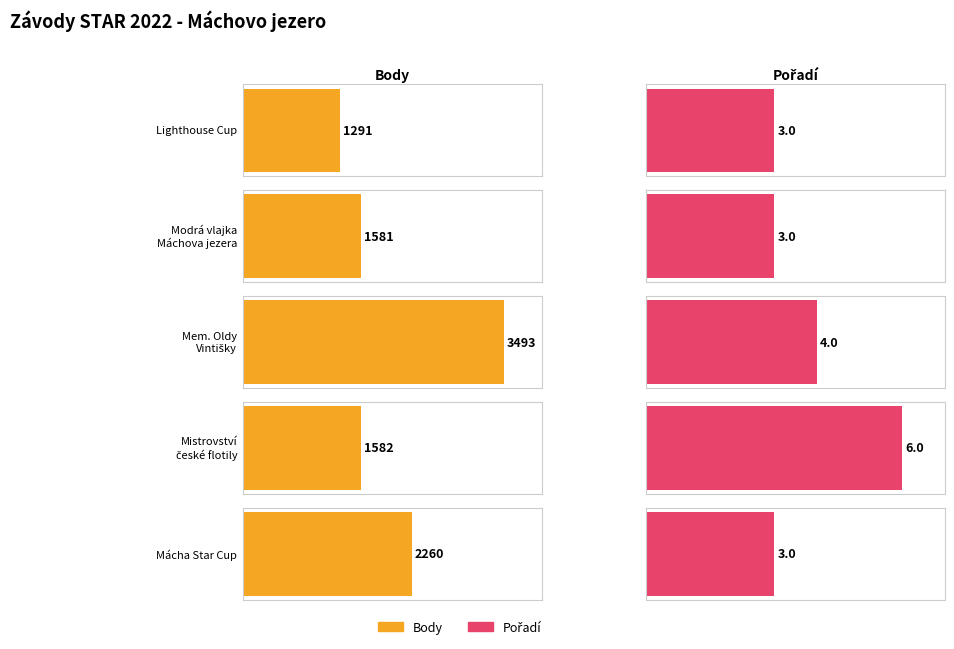

Rank the series at Mem. Oldy
Vintišky from highest to lowest value.

Body, Pořadí